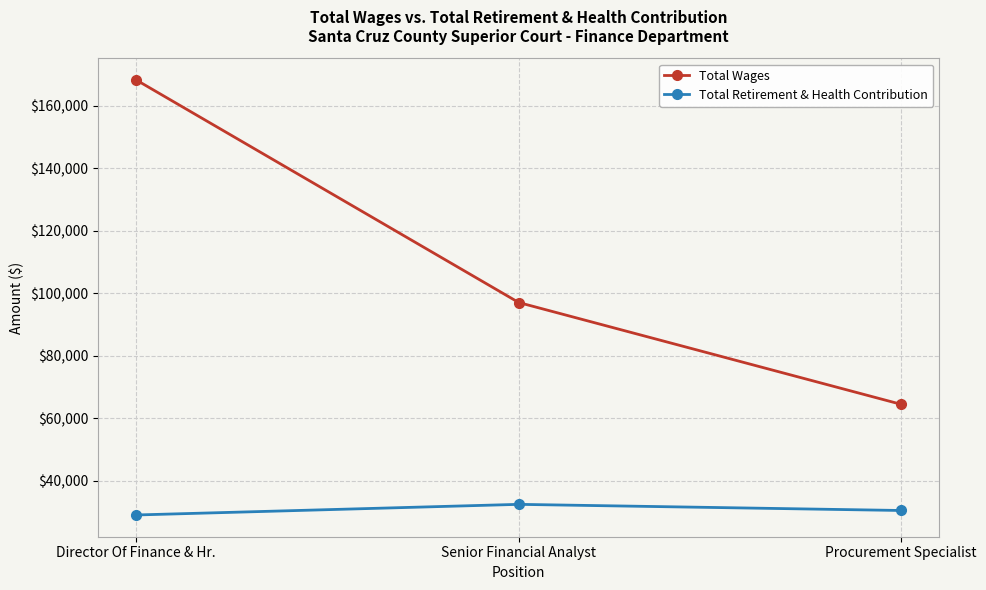

True or false: Total Wages has a value of 21052 at Senior Financial Analyst.

False